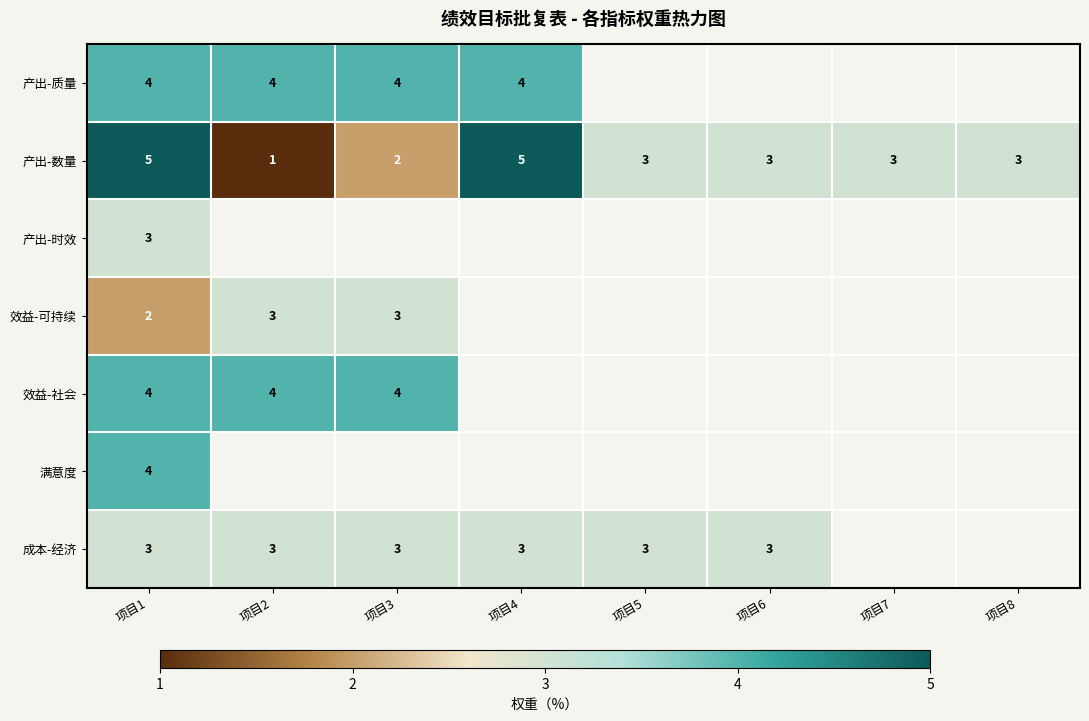

What is the sum of the 效益-社会 values at 项目3 and 项目2?

8